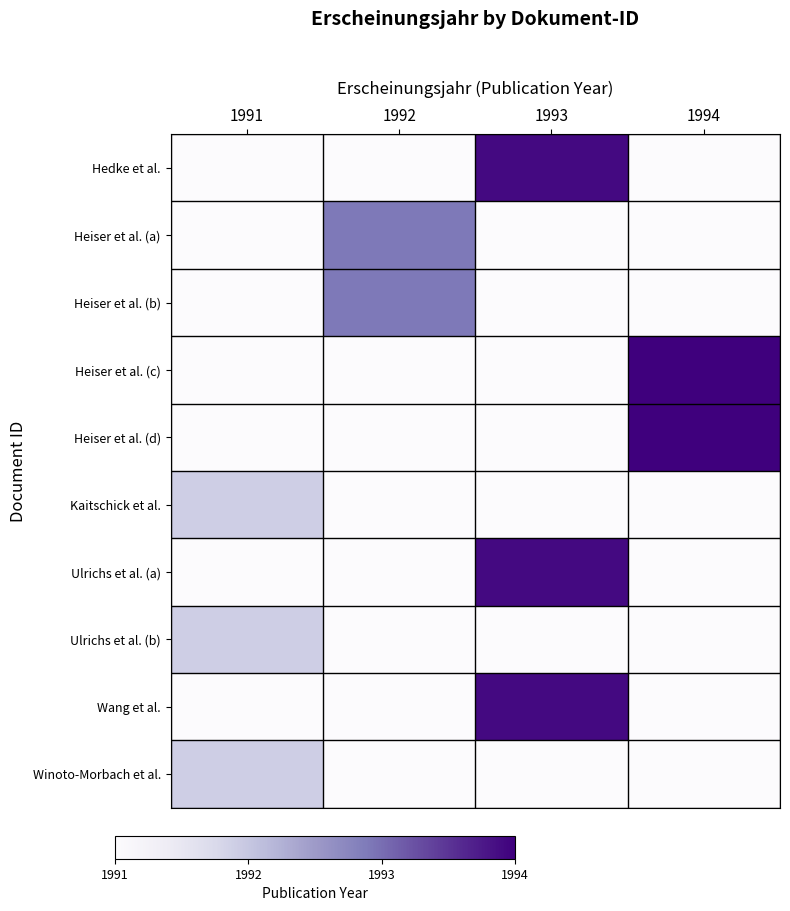

Which label corresponds to the smallest value in the chart?

1991